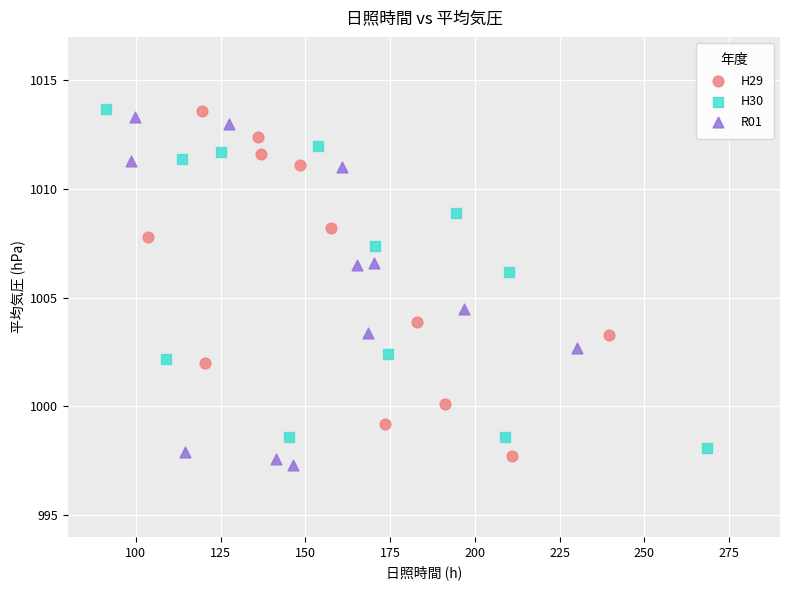

What are all the series names shown in the legend?

H29, H30, R01